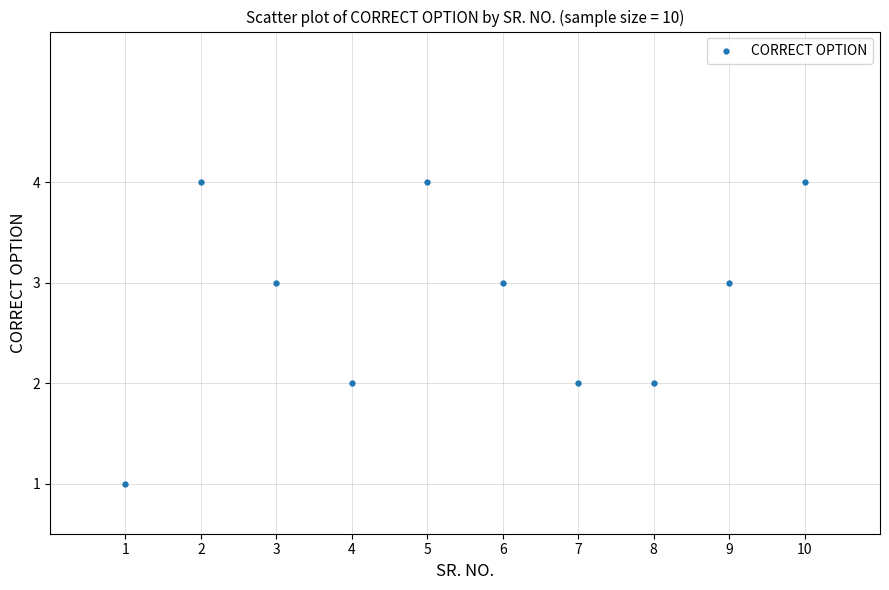

What is the average Y value?

3